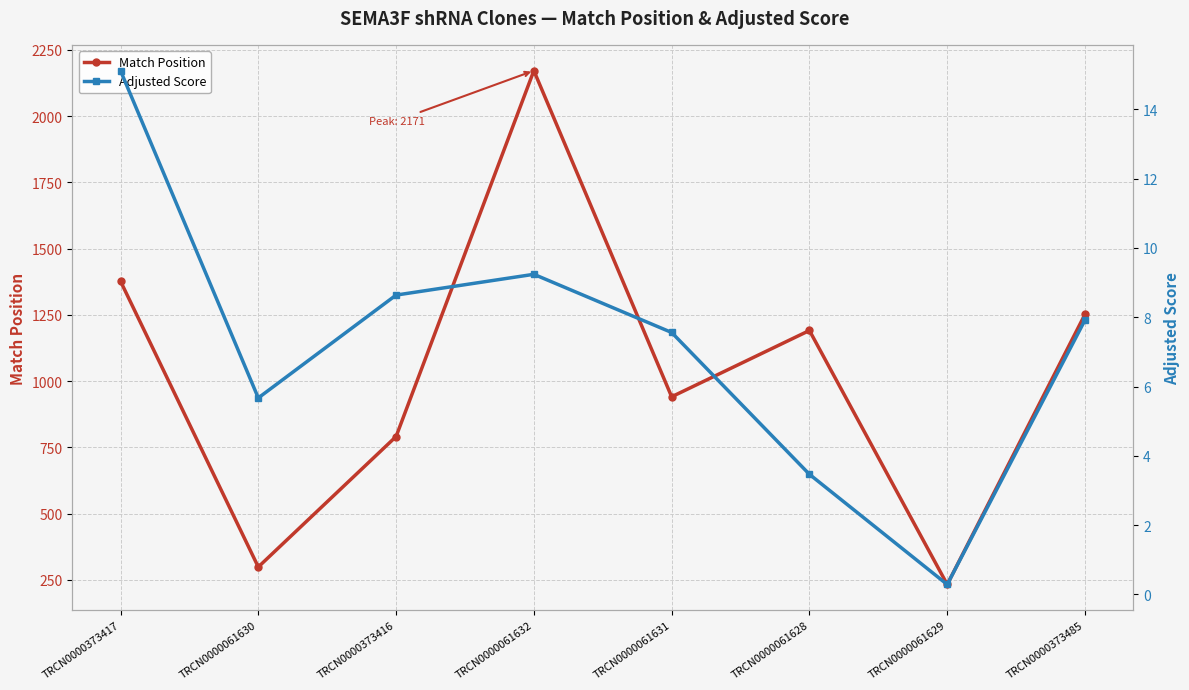

What is the label of the 2nd point from the right?

TRCN0000061629